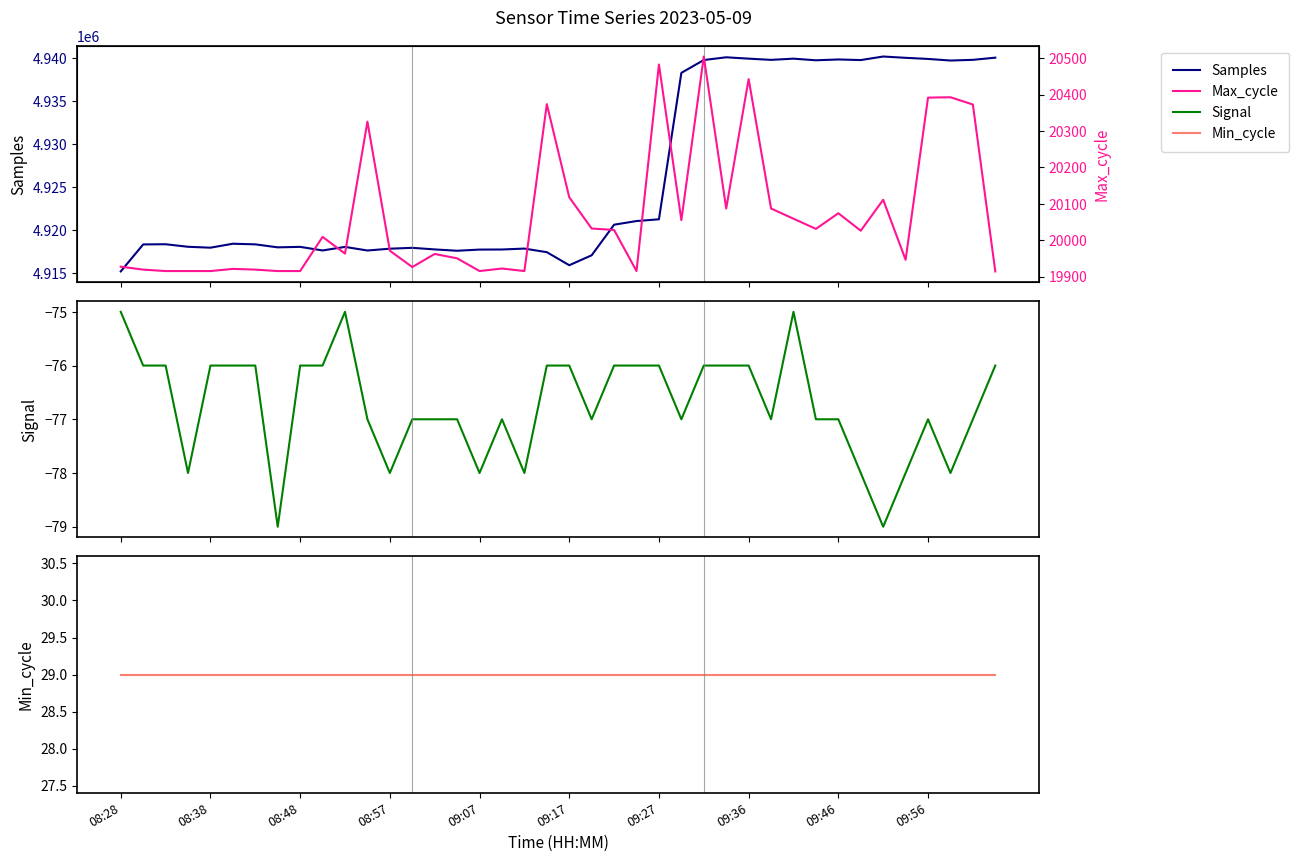

Reading left to right, extract all data points from this chart.

Samples: 4915219	4918352	4918373	4918078	4917974	4918432	4918360	4918013	4918068	4917652	4918064	4917647	4917856	4917956	4917772	4917618	4917753	4917763	4917869	4917452	4915939	4917091	4920639	4921065	4921267	4938261	4939747	4940066	4939907	4939767	4939907	4939719	4939814	4939743	4940155	4940004	4939875	4939690	4939770	4940023
Signal: -75	-76	-76	-78	-76	-76	-76	-79	-76	-76	-75	-77	-78	-77	-77	-77	-78	-77	-78	-76	-76	-77	-76	-76	-76	-77	-76	-76	-76	-77	-75	-77	-77	-78	-79	-78	-77	-78	-77	-76
Min_cycle: 29	29	29	29	29	29	29	29	29	29	29	29	29	29	29	29	29	29	29	29	29	29	29	29	29	29	29	29	29	29	29	29	29	29	29	29	29	29	29	29
Max_cycle: 19927	19919	19915	19915	19915	19921	19919	19915	19915	20009	19963	20326	19971	19926	19962	19950	19915	19922	19915	20374	20118	20032	20028	19915	20483	20055	20505	20087	20443	20087	20059	20031	20074	20026	20111	19946	20392	20393	20373	19914